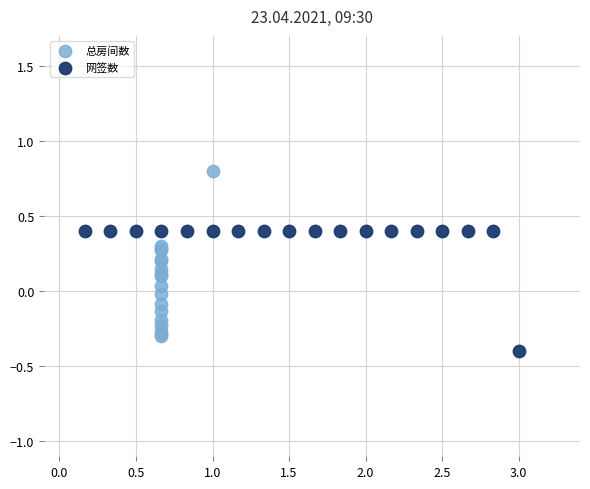

Which series reaches the minimum Y coordinate?

网签数